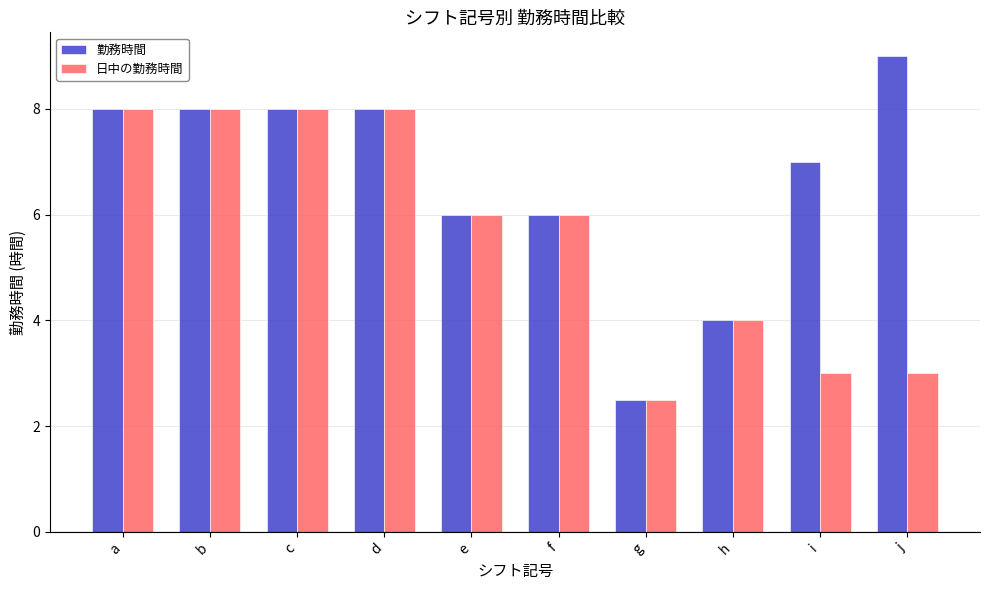

What are all the series names shown in the legend?

勤務時間, 日中の勤務時間